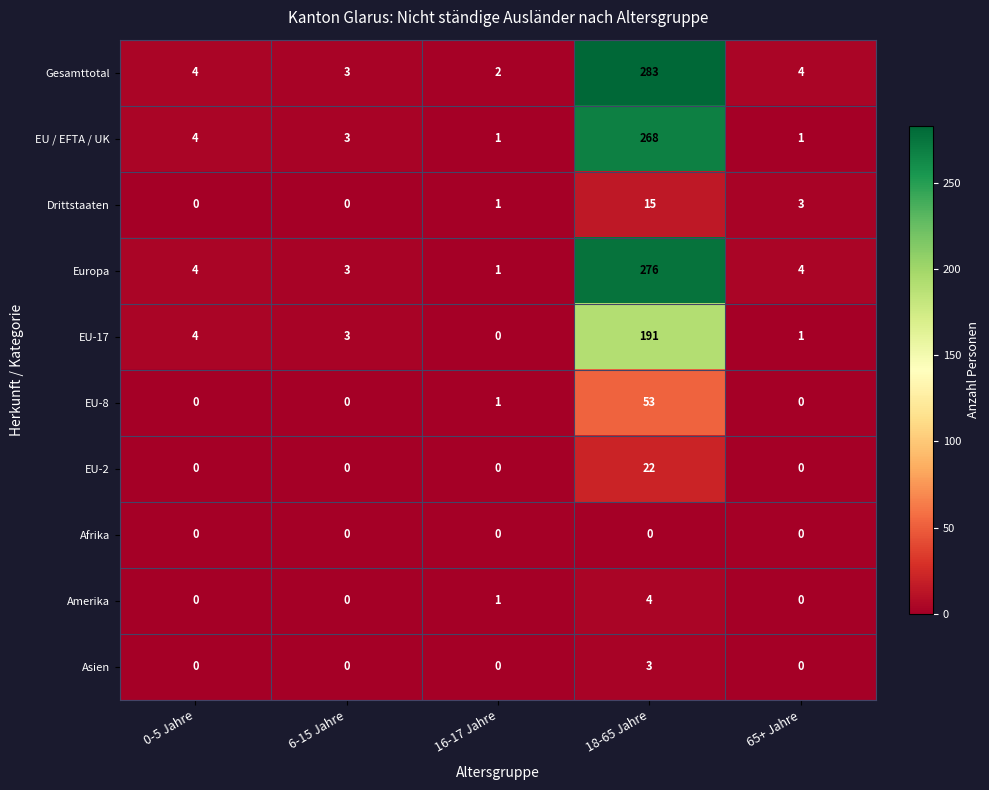

The value of EU-8 at 0-5 Jahre is -32. True or false?

False